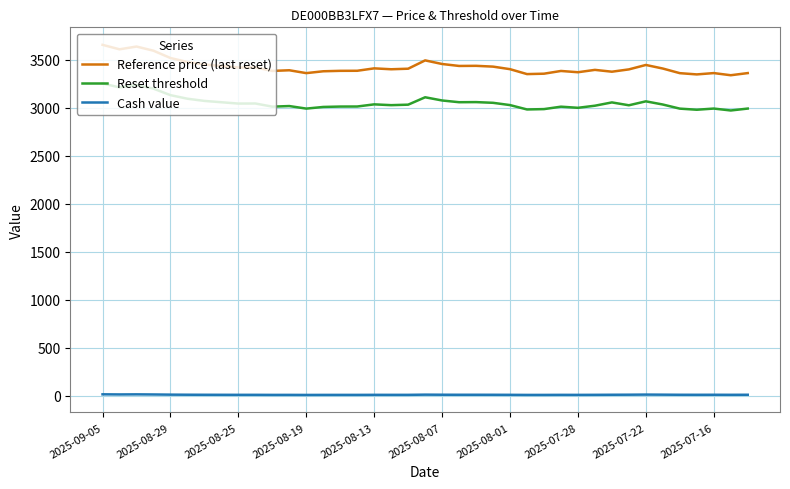

List the series in order of their peak value, lowest first.

Cash value, Reset threshold, Reference price (last reset)